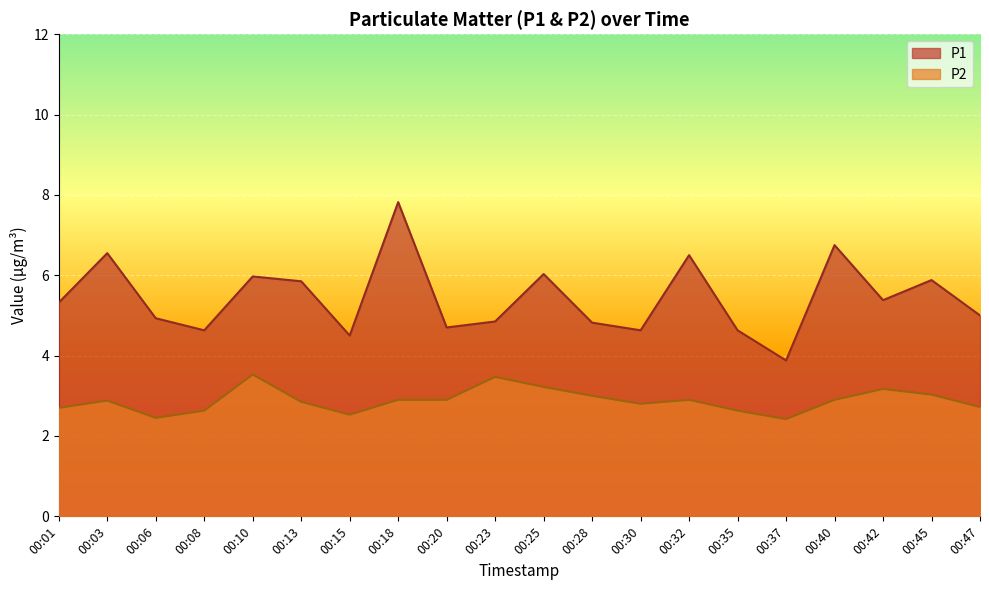

Does the chart display data point markers on the line(s)?

No